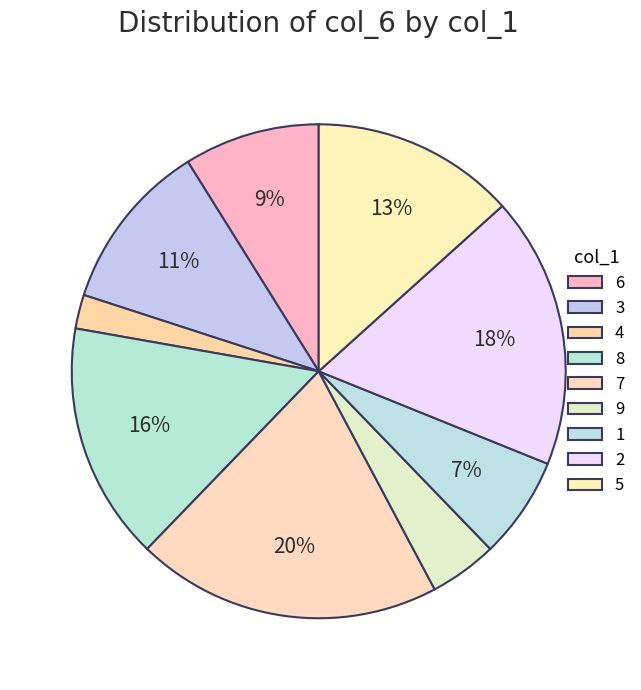

Which has a higher value, 6 or 3?

3